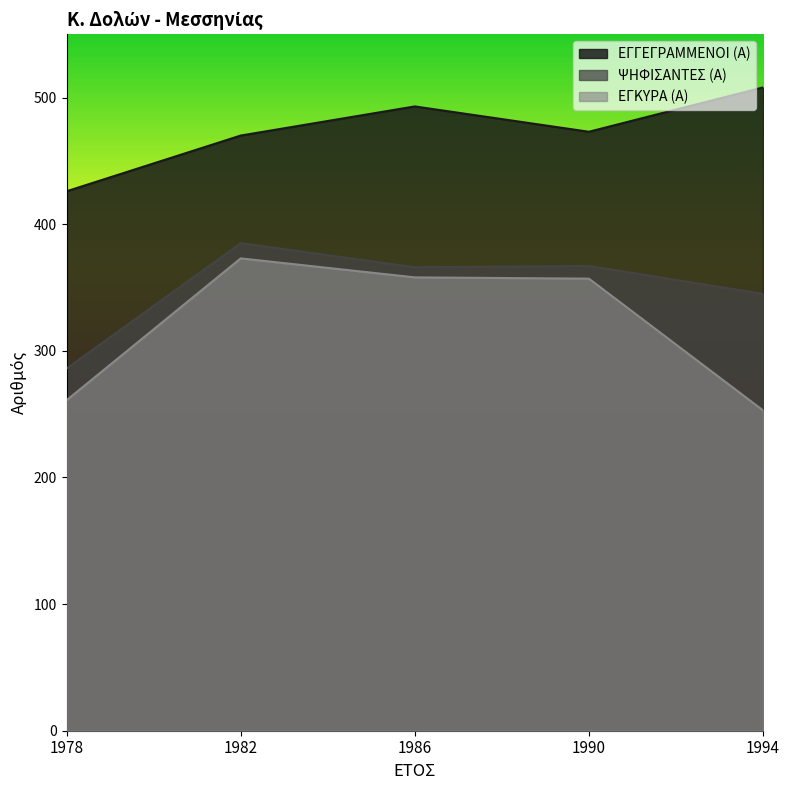

What is the value of the ΨΗΦΙΣΑΝΤΕΣ (Α) point at the 4th from the left?

367